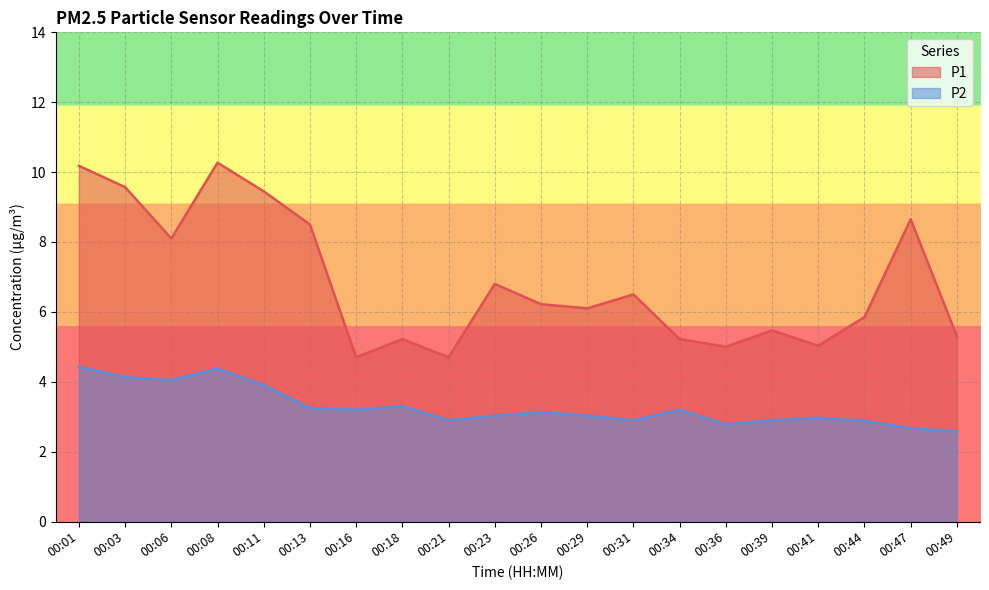

True or false: P2 and P1 intersect in this chart.

False